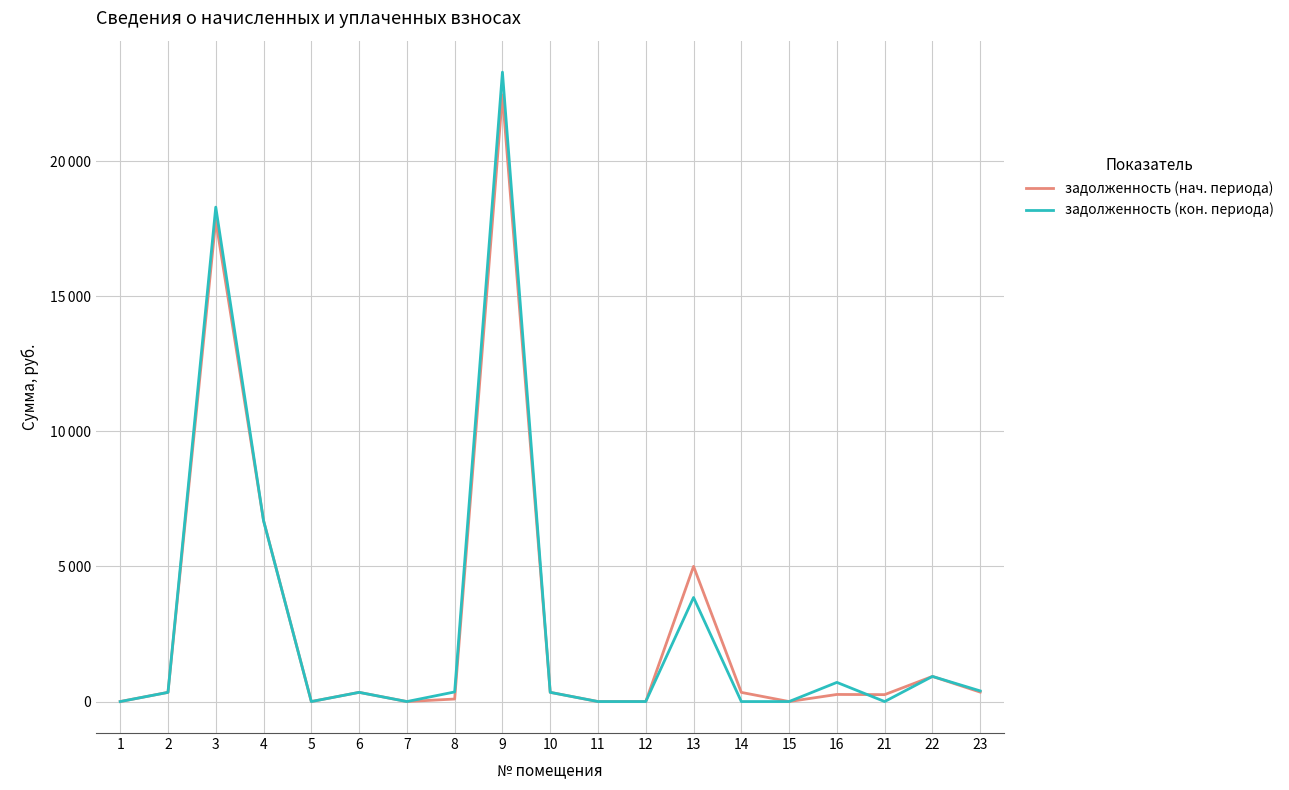

What is the sum of the задолженность (кон. периода) values at 2 and 4?

7031.8